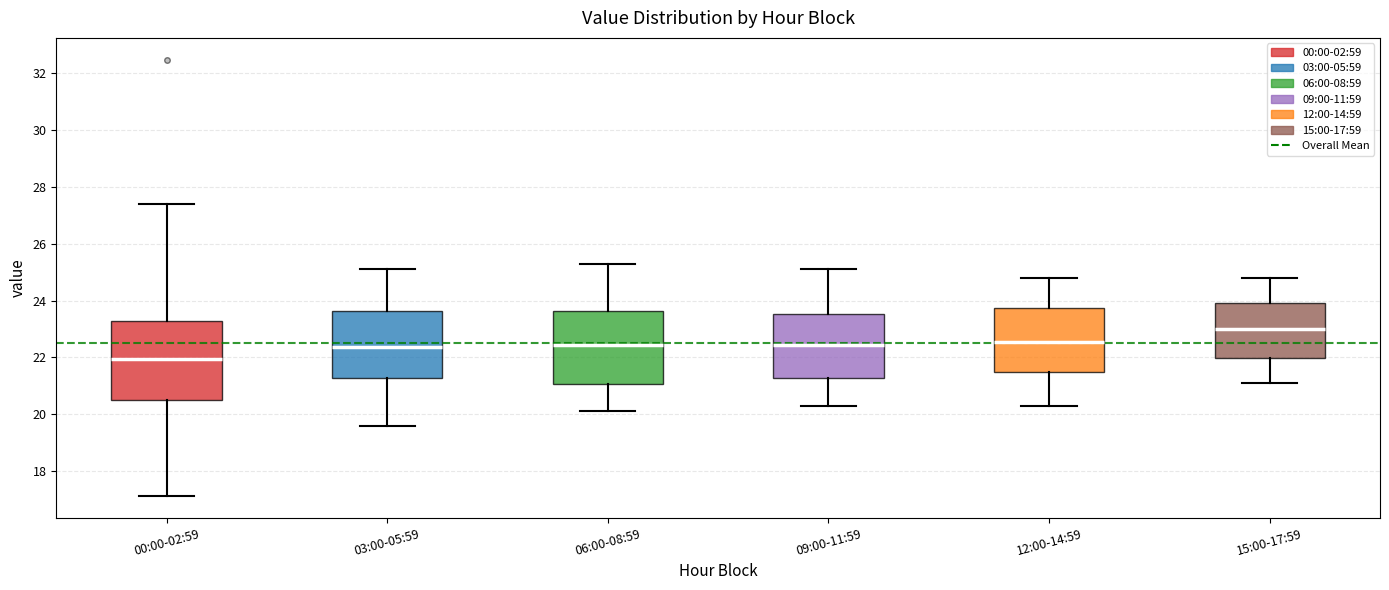

Which box's median line is the highest?

15:00-17:59